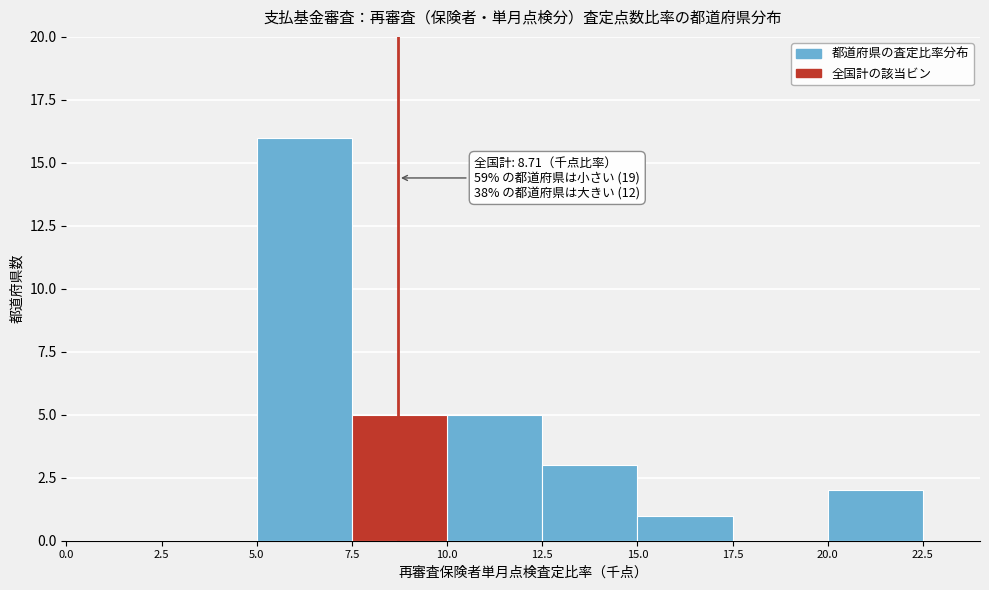

Which range on the x-axis has the tallest bar?

5.0 to 7.5